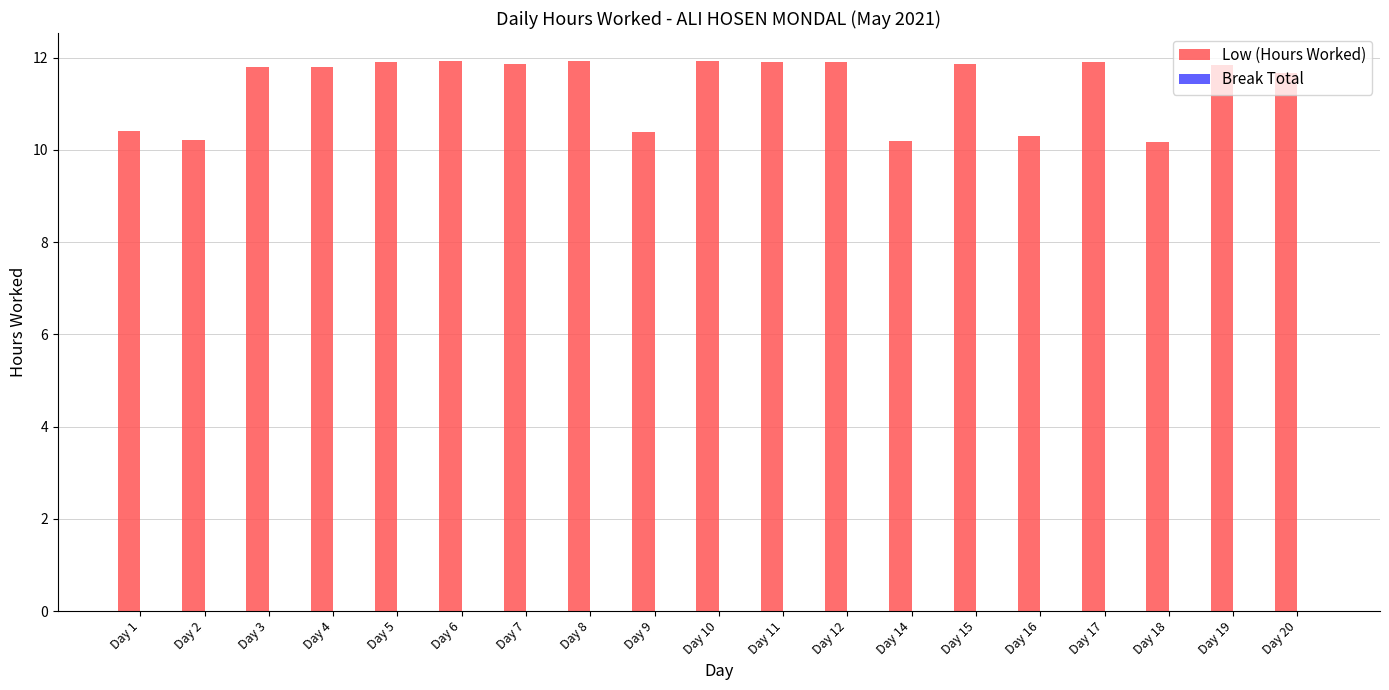

Approximately how many times larger is the value at Day 16 compared to Day 17?

0.9